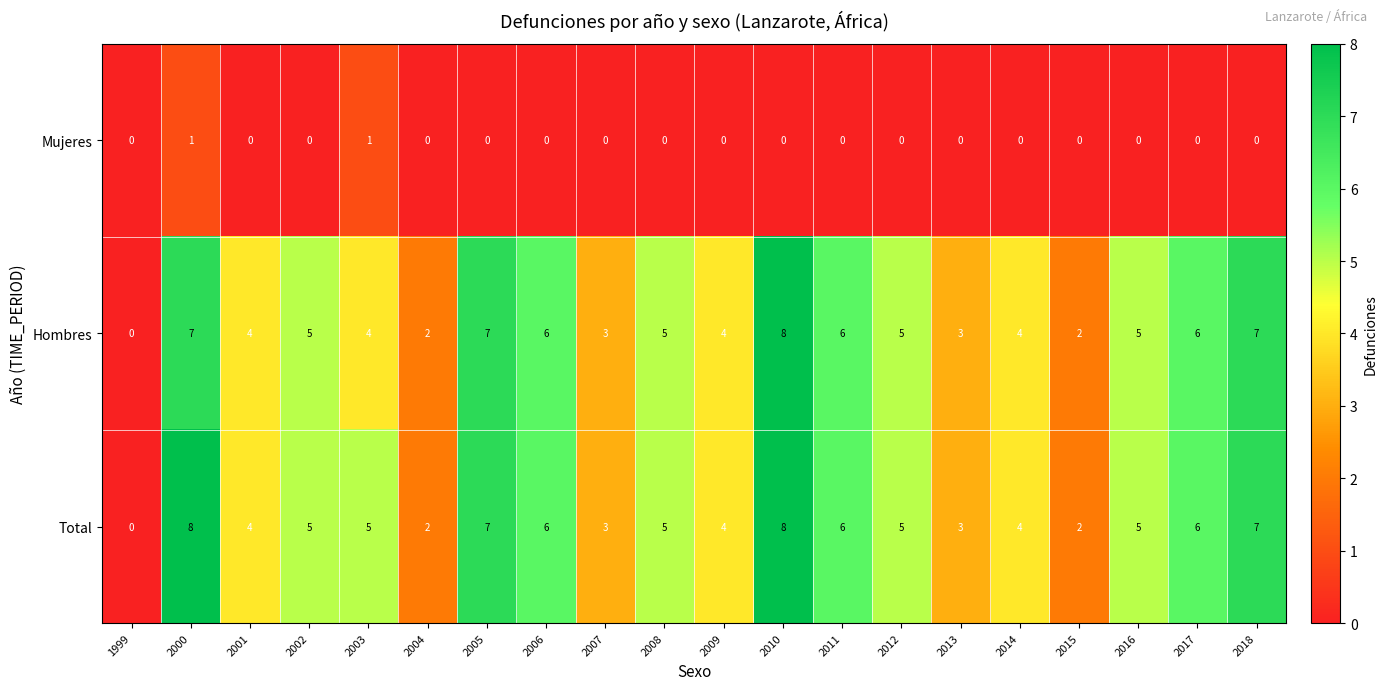

The Mujeres series shows 0 at 2002. True or false?

True